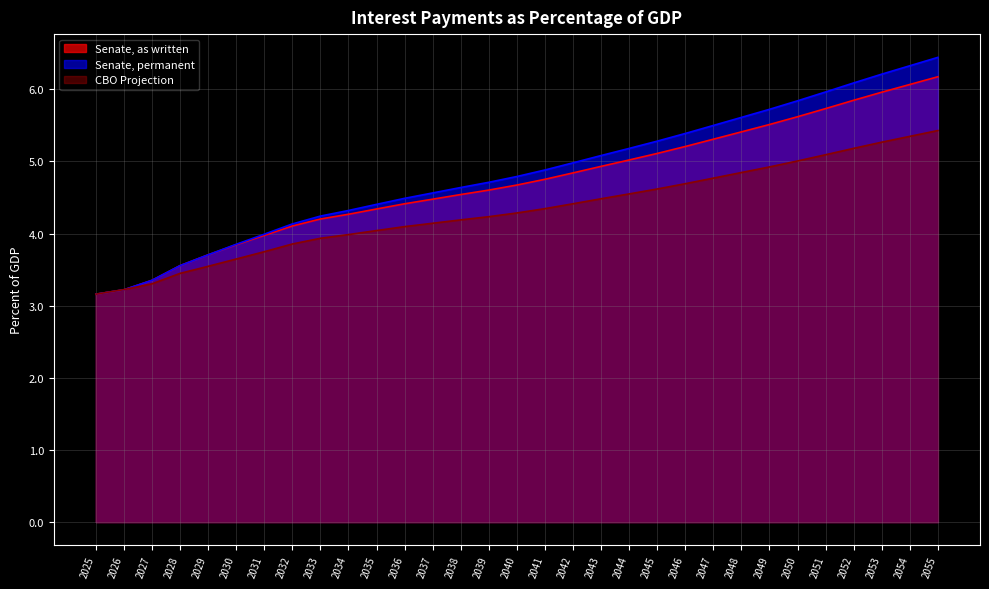

Which series changed the most between 2028 and 2043?

Senate, permanent